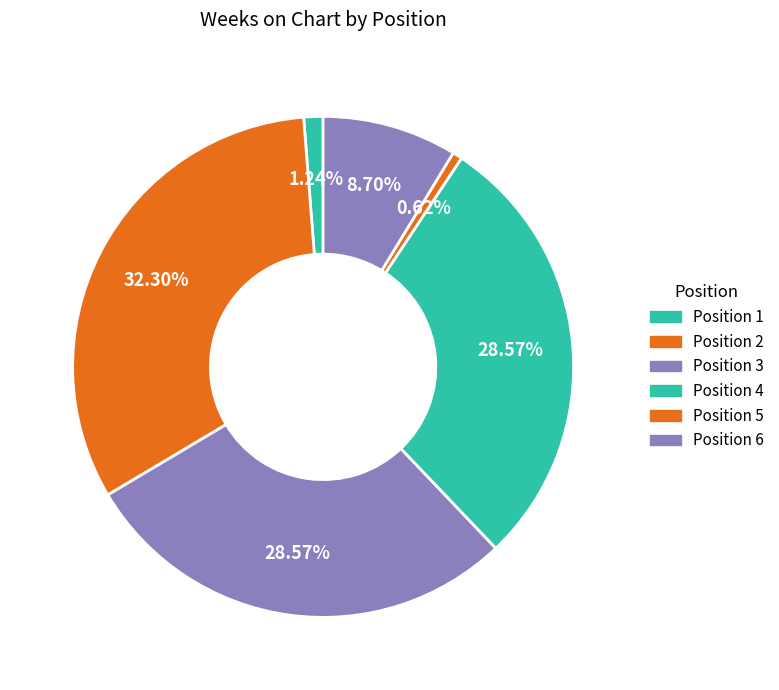

Does any single category account for the majority?

No